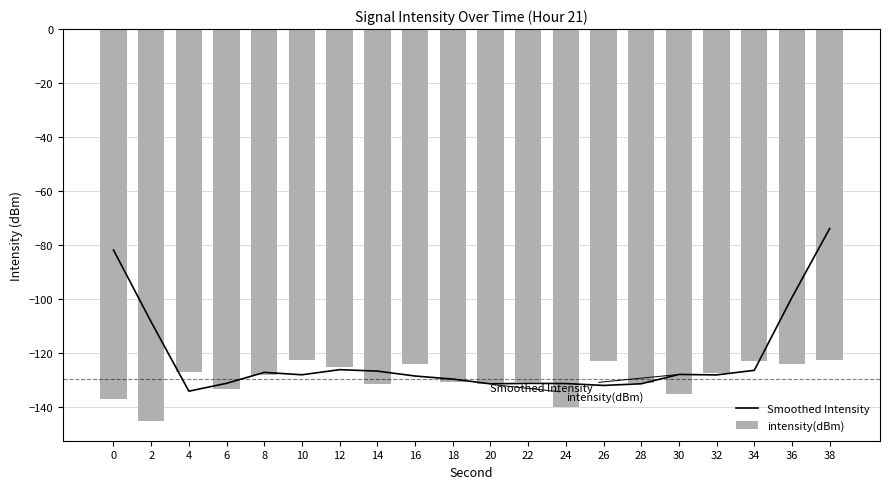

What is the value of the Smoothed Intensity bar at the 5th from the left?

-127.2